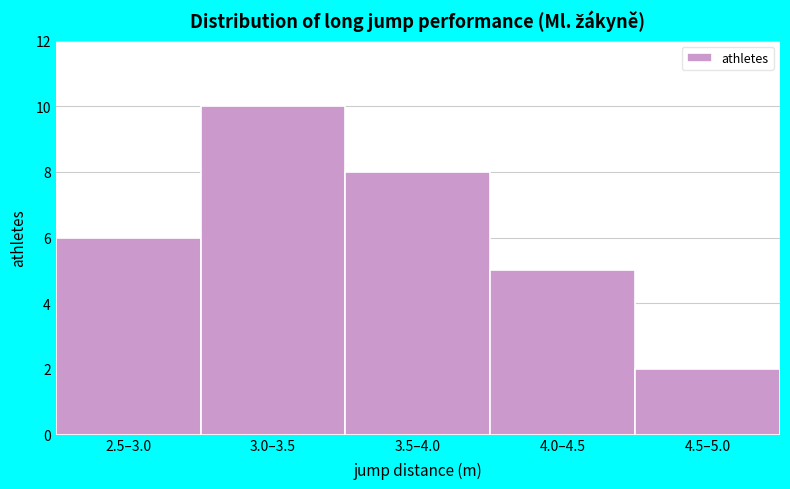

Reading right to left, extract all data points from this chart.

2	5	8	10	6